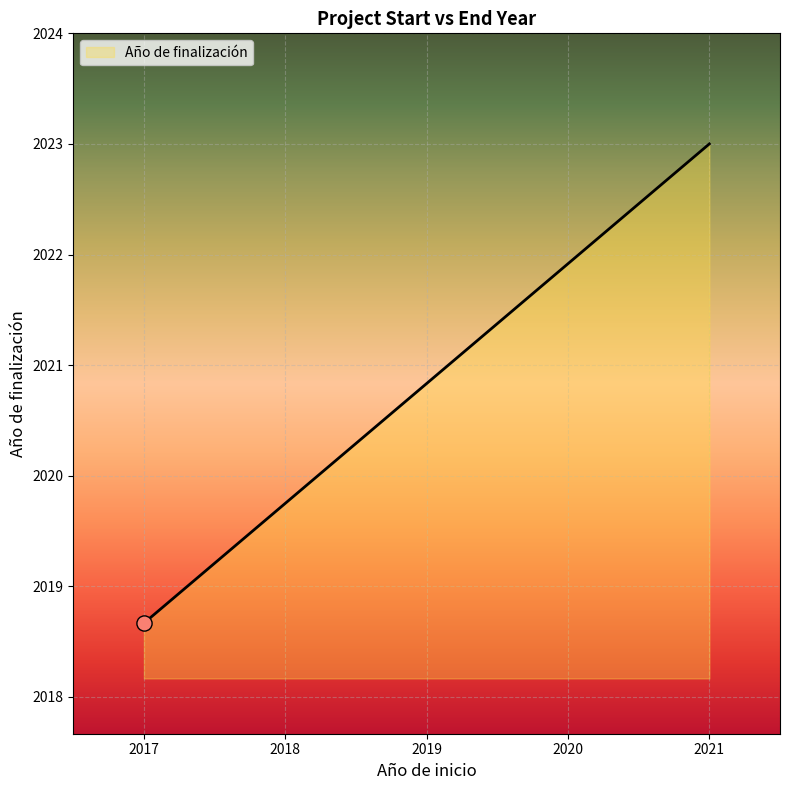

Approximately how many times larger is the value at 2017 compared to 2021?

1.0